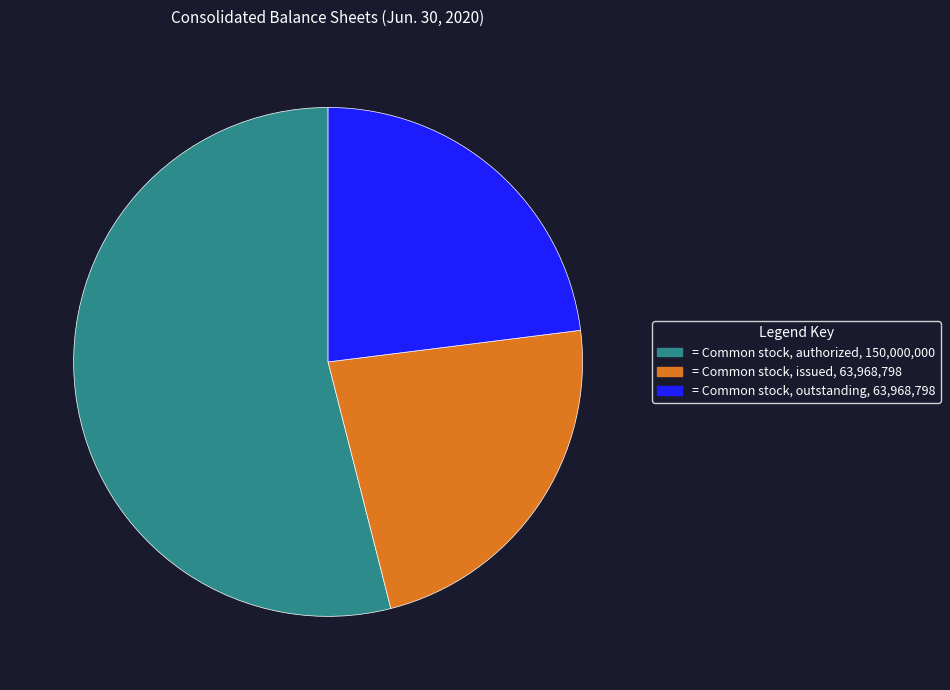

Is there a majority slice in this chart?

Yes